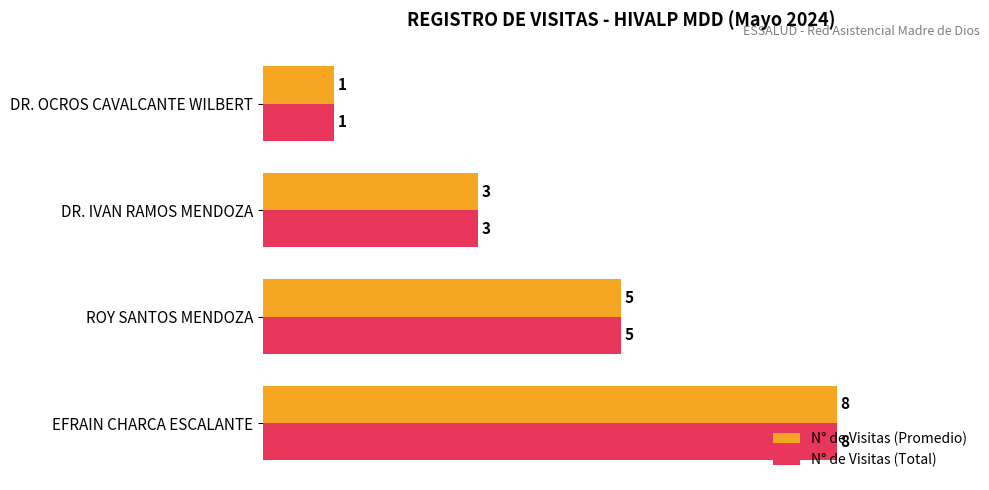

The value of N° de Visitas (Promedio) at ROY SANTOS MENDOZA is 5. True or false?

True